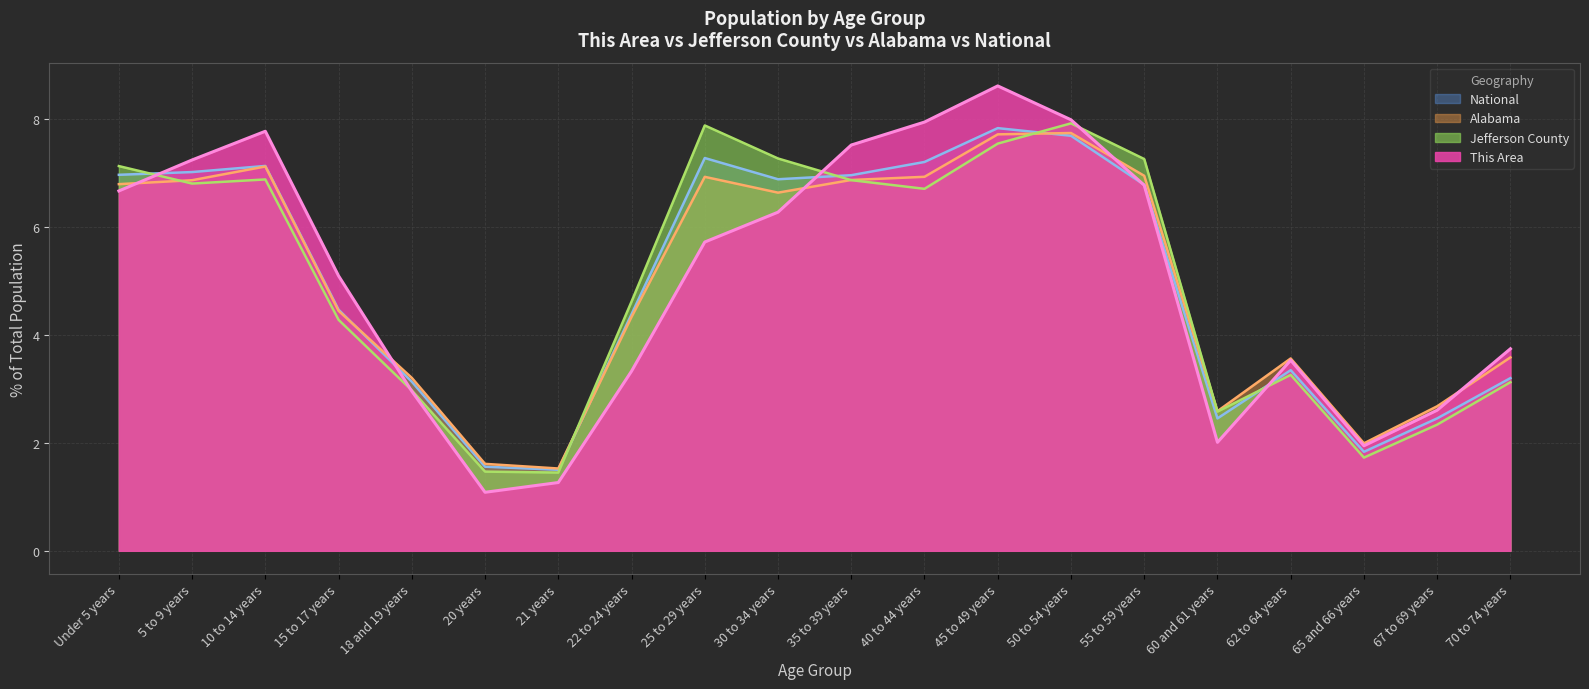

At which category is the sum across all series the highest?

45 to 49 years